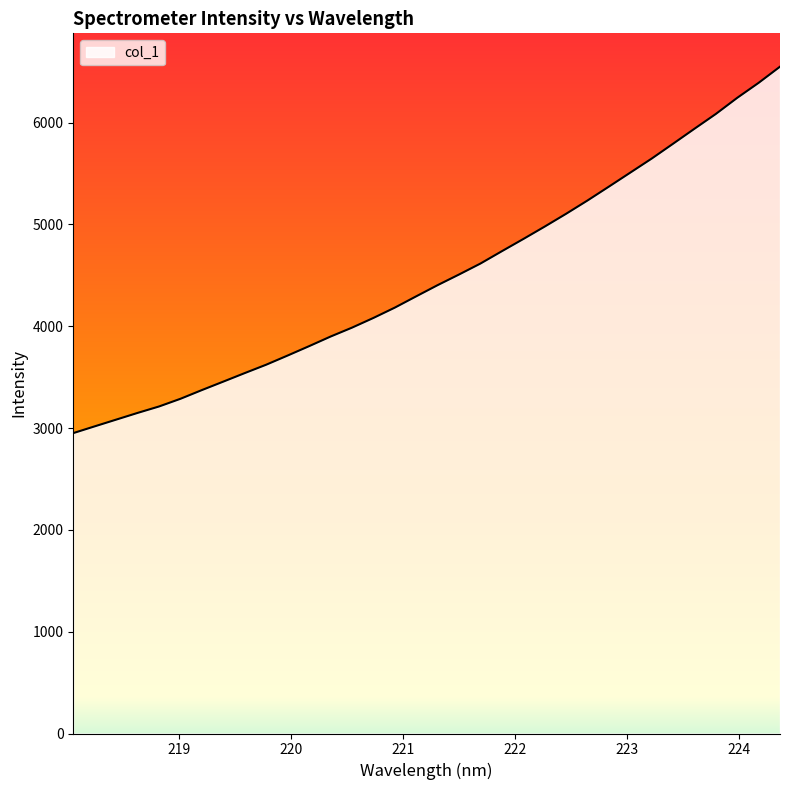

What is the smallest value displayed?

2949.9